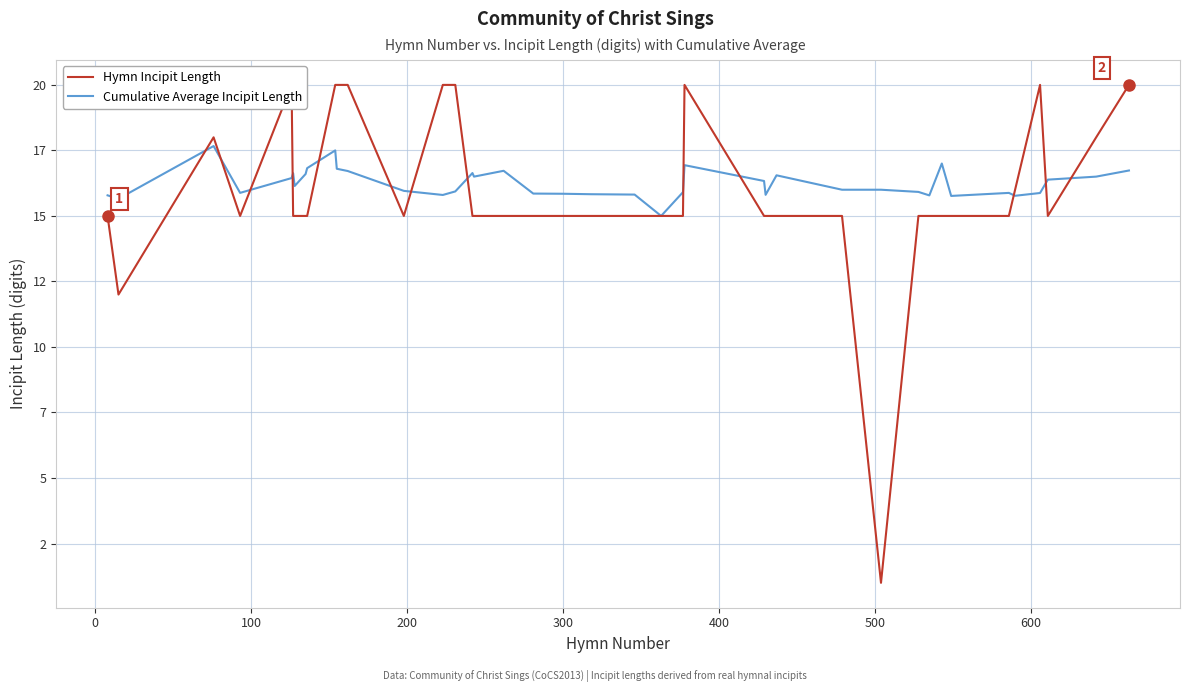

What is the greatest value displayed?

20.0